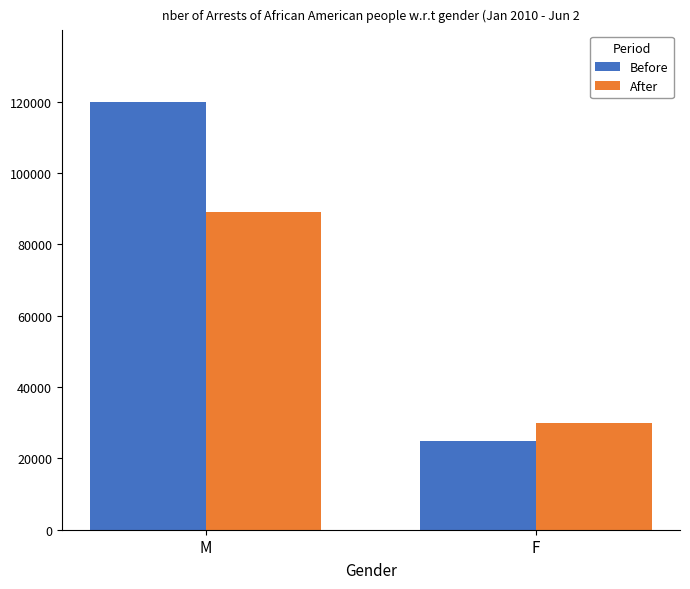

List the labels in order of Before value, largest first.

M, F